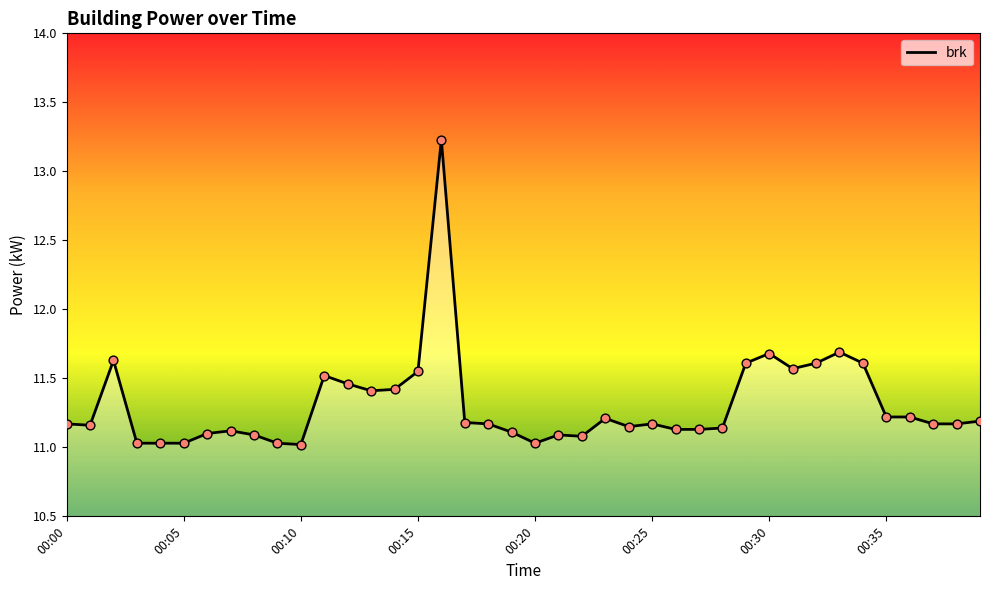

What is the minimum value shown in the chart?

11.0